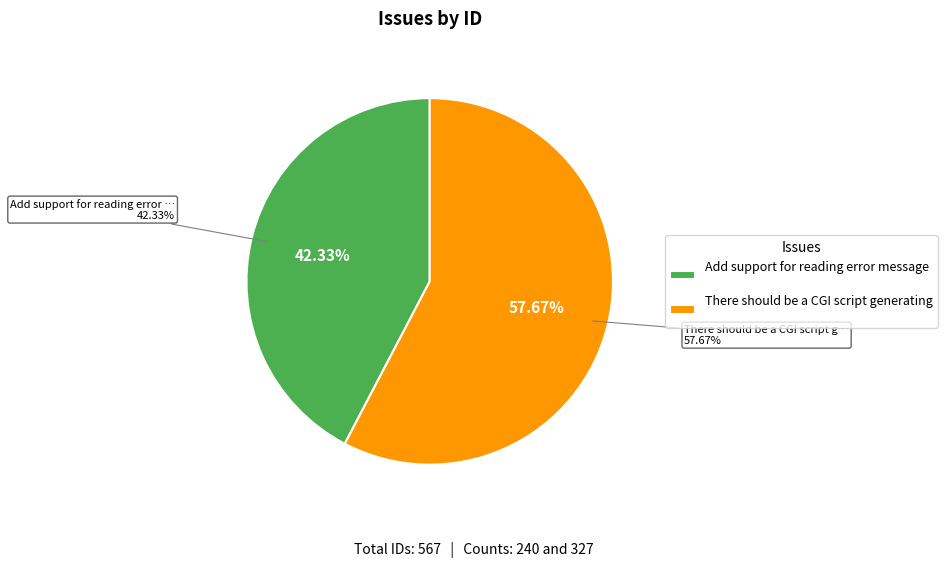

Is there any slice that represents more than half of the pie?

Yes